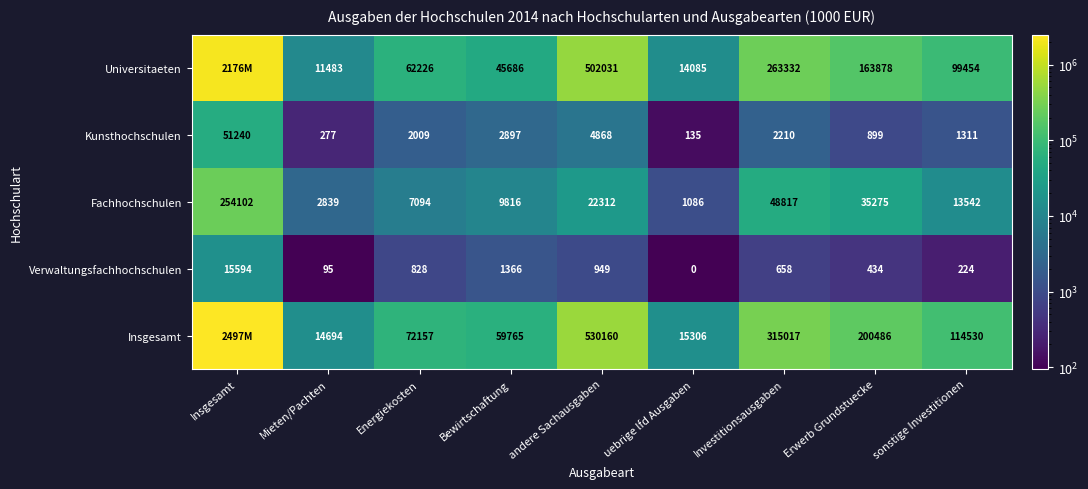

At which label is Verwaltungsfachhochschulen closest to 7797?

Bewirtschaftung